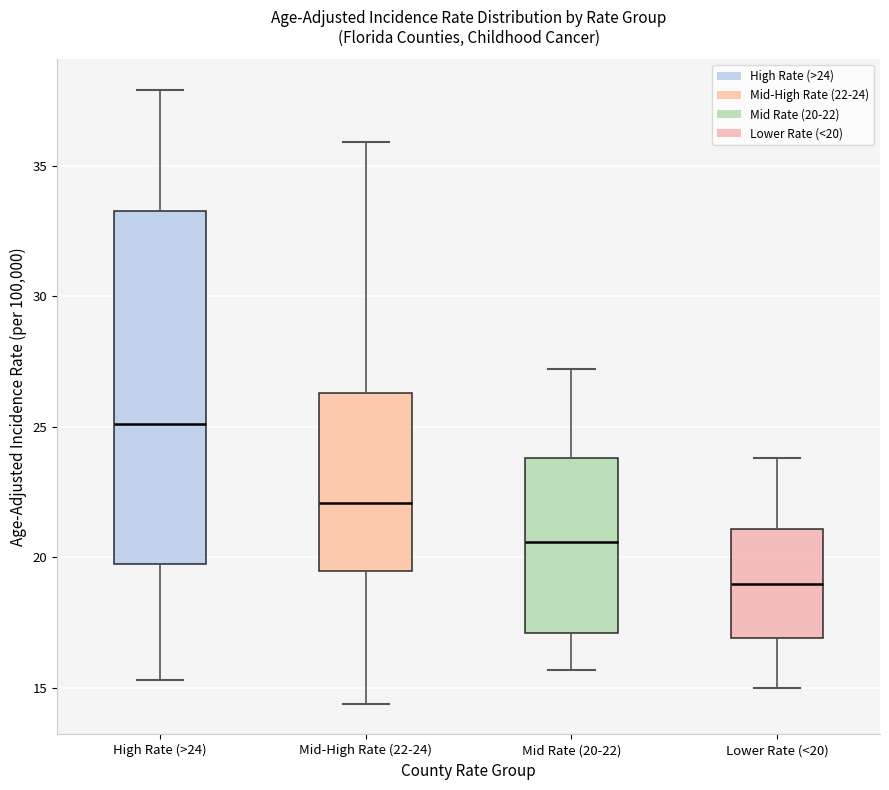

Reading left to right, read every box against the y-axis: the position of its median line, the range the box covers, and the ends of its whiskers. The values are not printed on the chart, so give them approximately, as read against the axis.

High Rate (>24): median 25.0, box 20.0 to 33.5, whiskers 15.5 to 38.0
Mid-High Rate (22-24): median 22.0, box 19.5 to 26.5, whiskers 14.5 to 36.0
Mid Rate (20-22): median 20.5, box 17.0 to 24.0, whiskers 15.5 to 27.0
Lower Rate (<20): median 19.0, box 17.0 to 21.0, whiskers 15.0 to 24.0